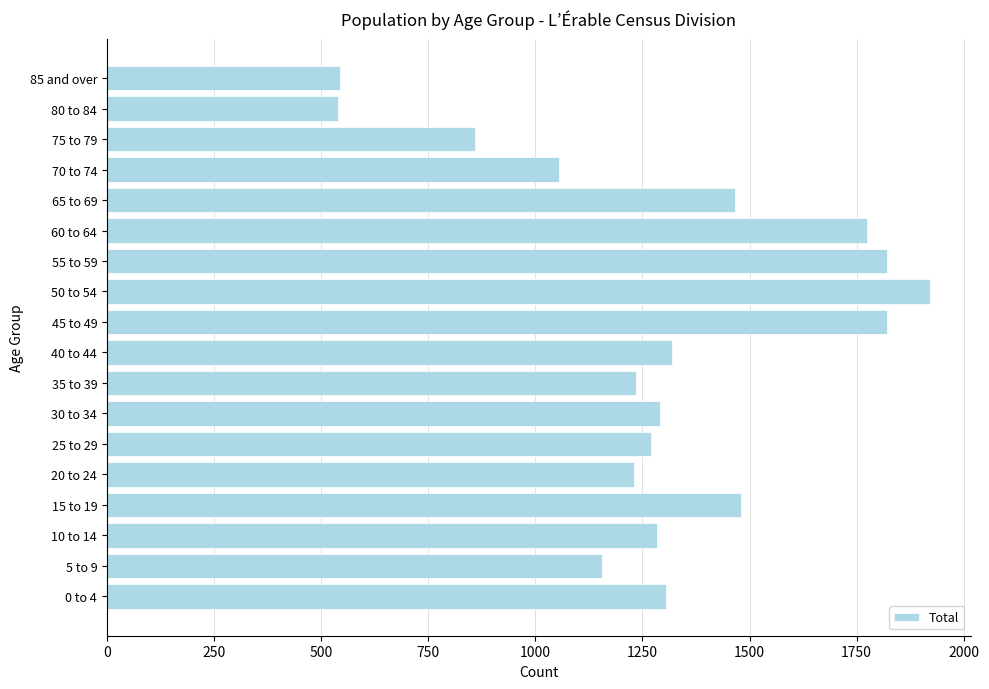

Is it true that the value at 85 and over is 980?

False